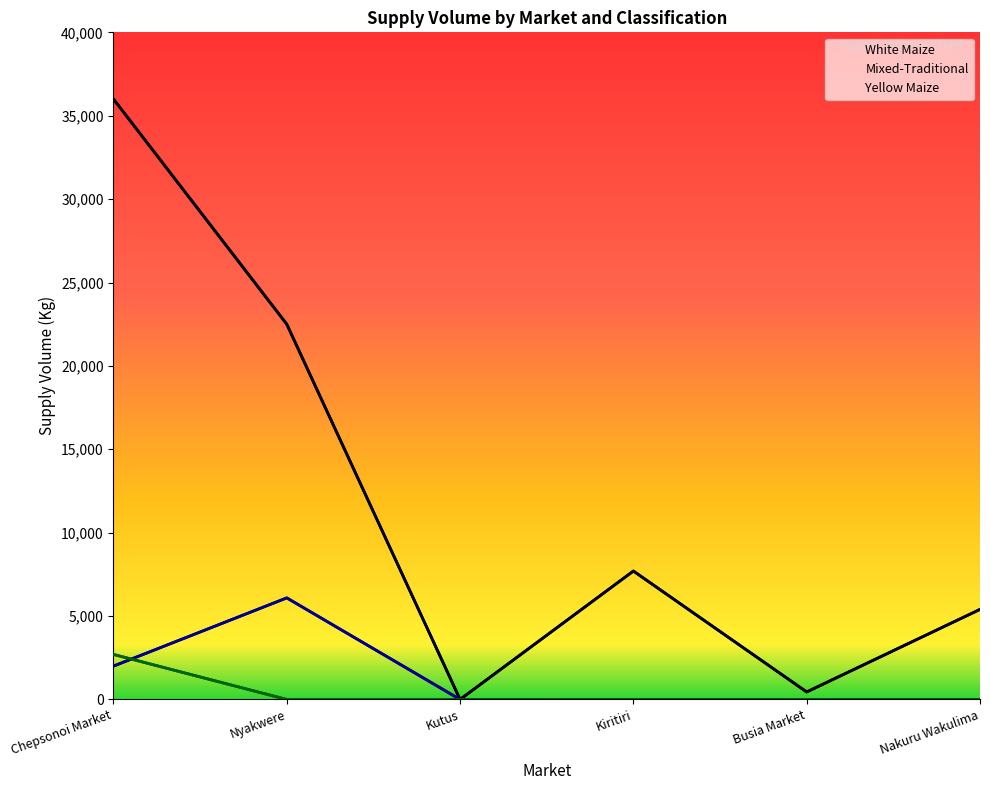

List the series in order of their peak value, lowest first.

Yellow Maize, Mixed-Traditional, White Maize